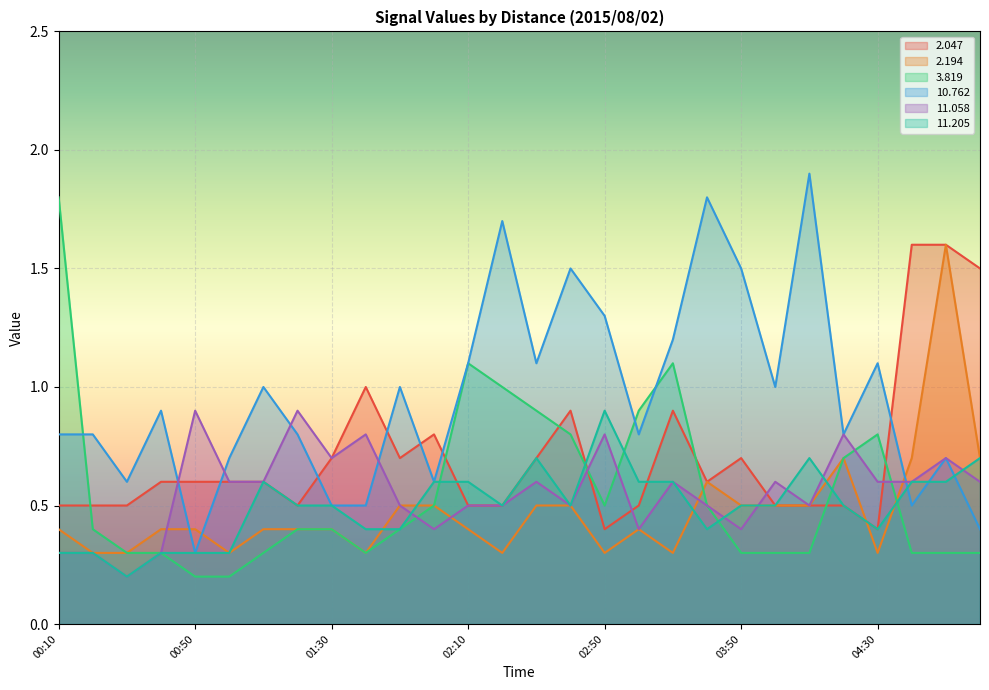

How many times do  11.205 and  11.058 cross each other?

6